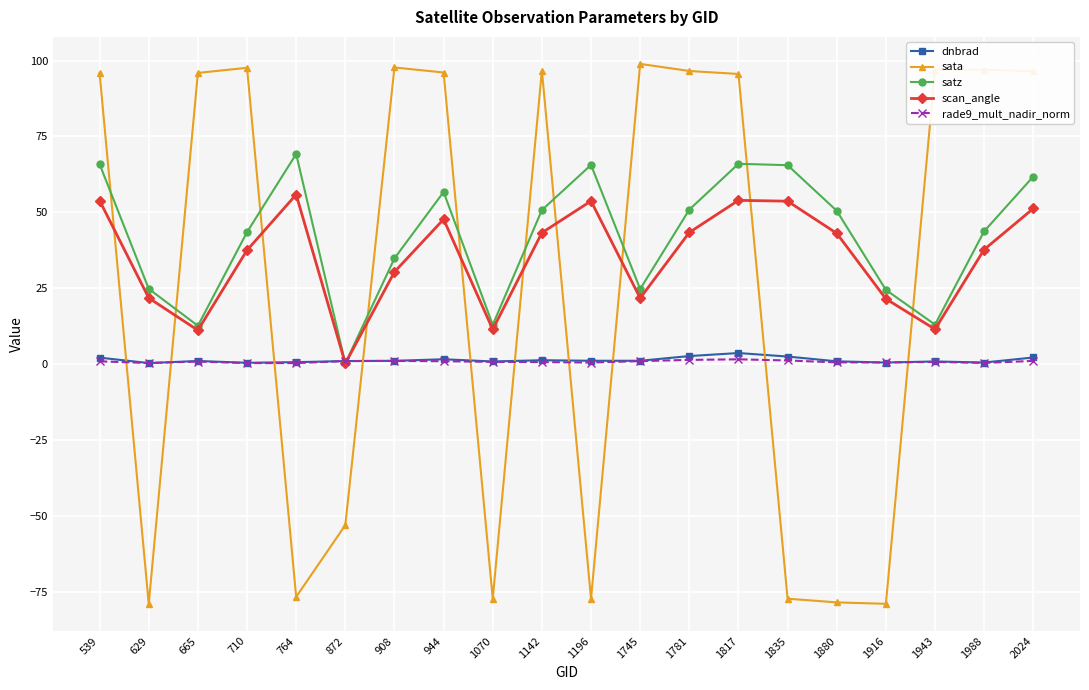

Is it true that satz equals 41.0 at 1916?

False